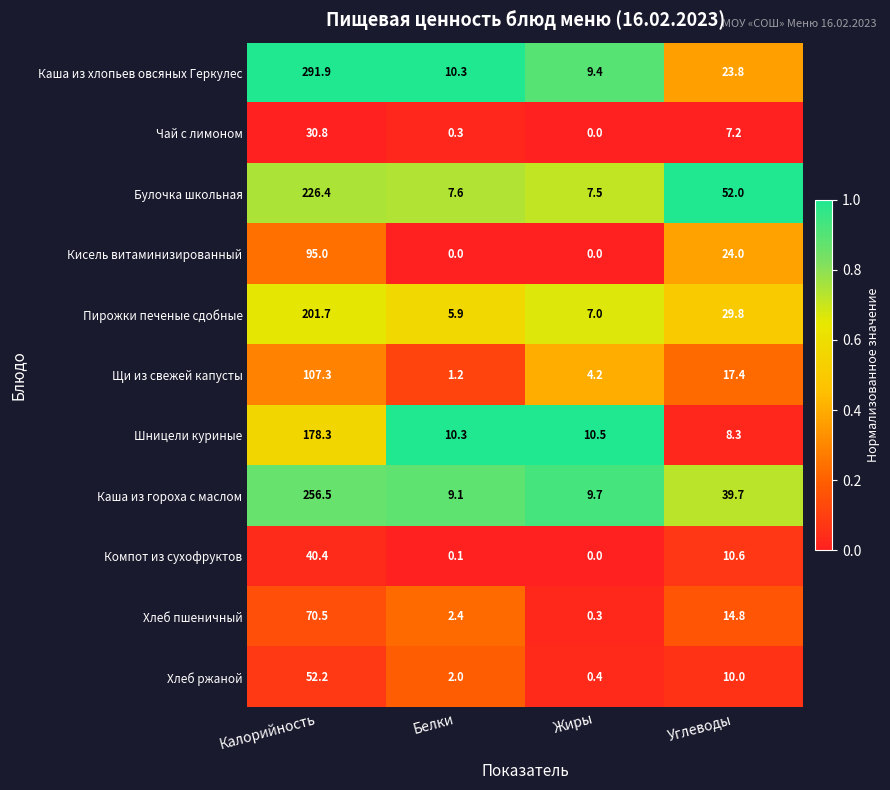

What is the maximum value for Щи из свежей капусты?

107.3